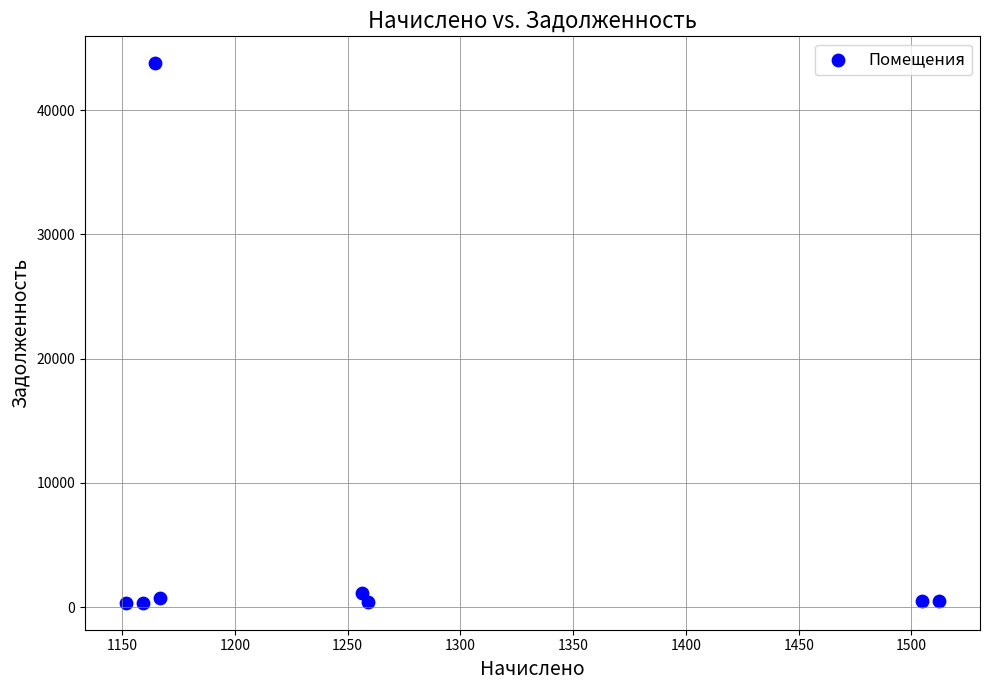

What is the range of Y values (max minus min)?

43426.1